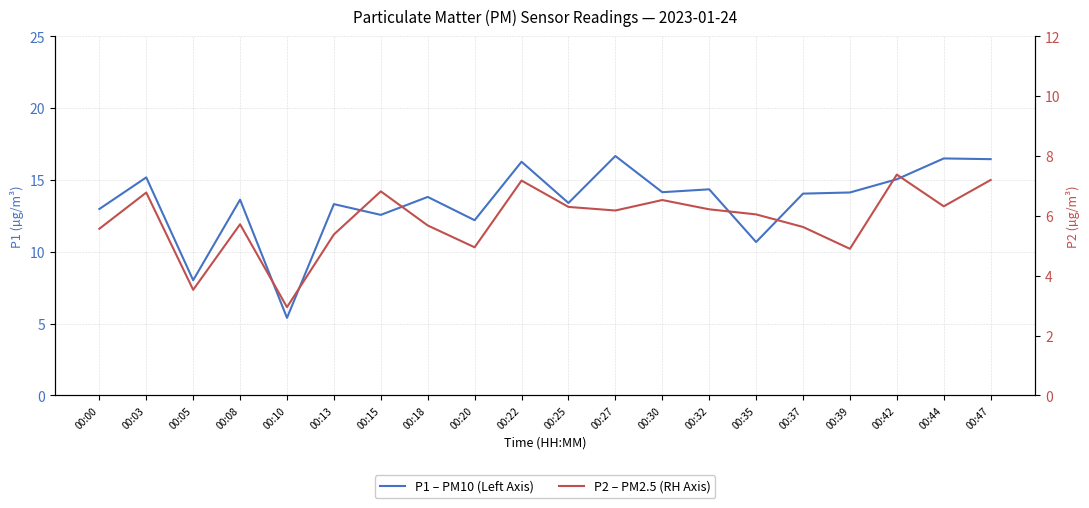

Is it true that P2 – PM2.5 (RH Axis) equals 6.3 at 00:25?

True